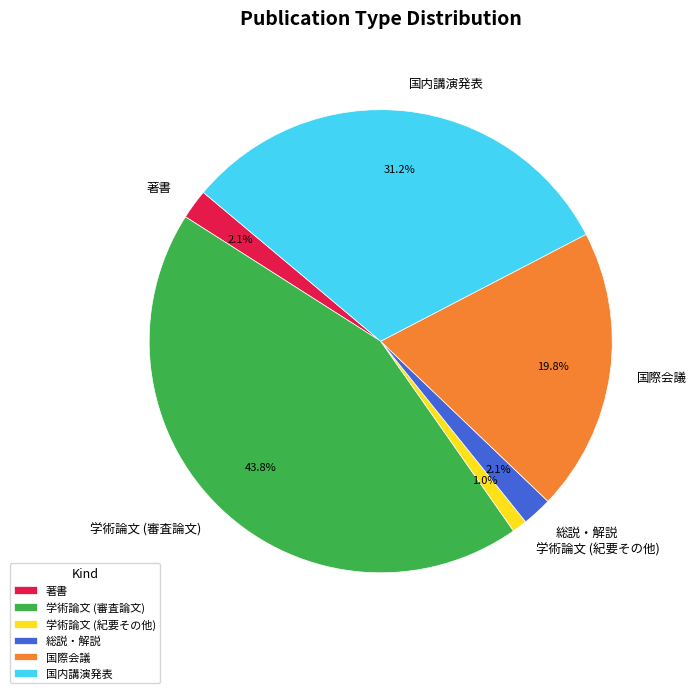

Between 著書 and 国際会議, which is larger?

国際会議